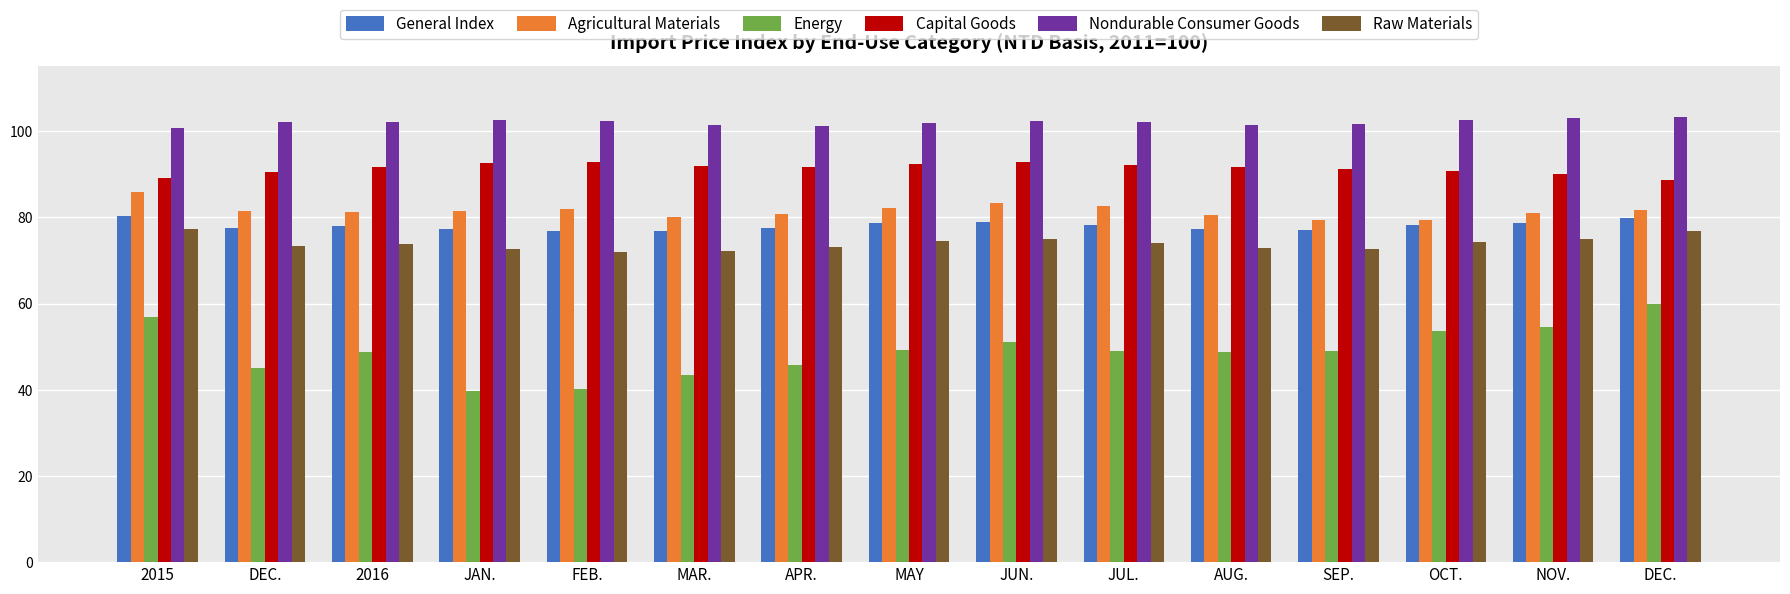

What are all the series names shown in the legend?

General Index, Agricultural Materials, Energy, Capital Goods, Nondurable Consumer Goods, Raw Materials